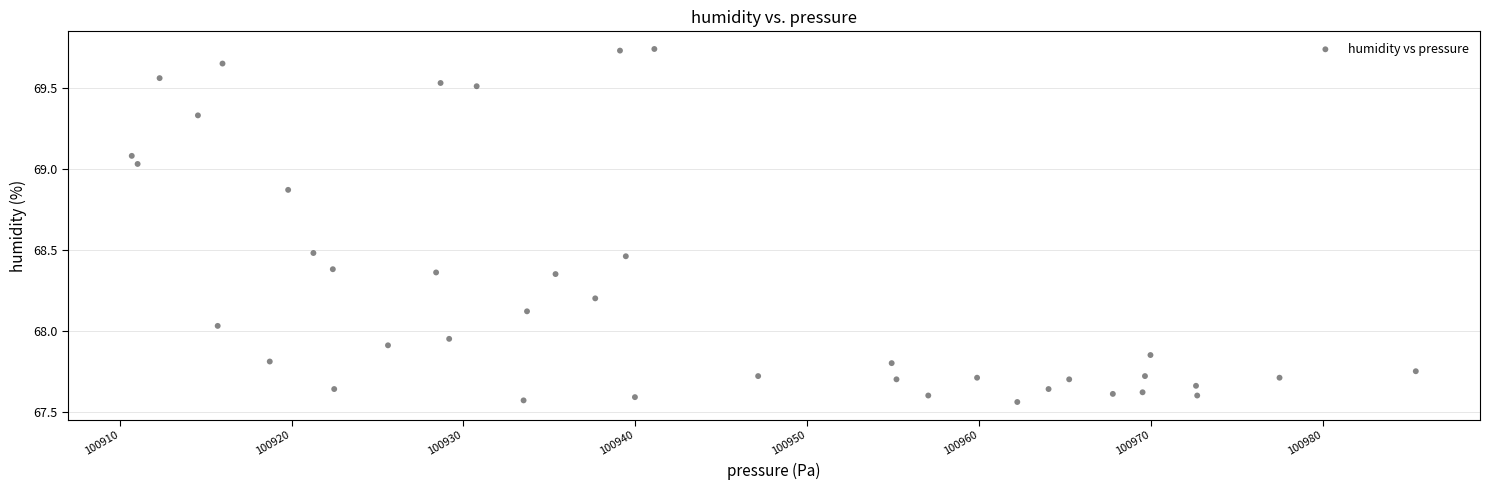

What is the range of Y values (max minus min)?

2.2